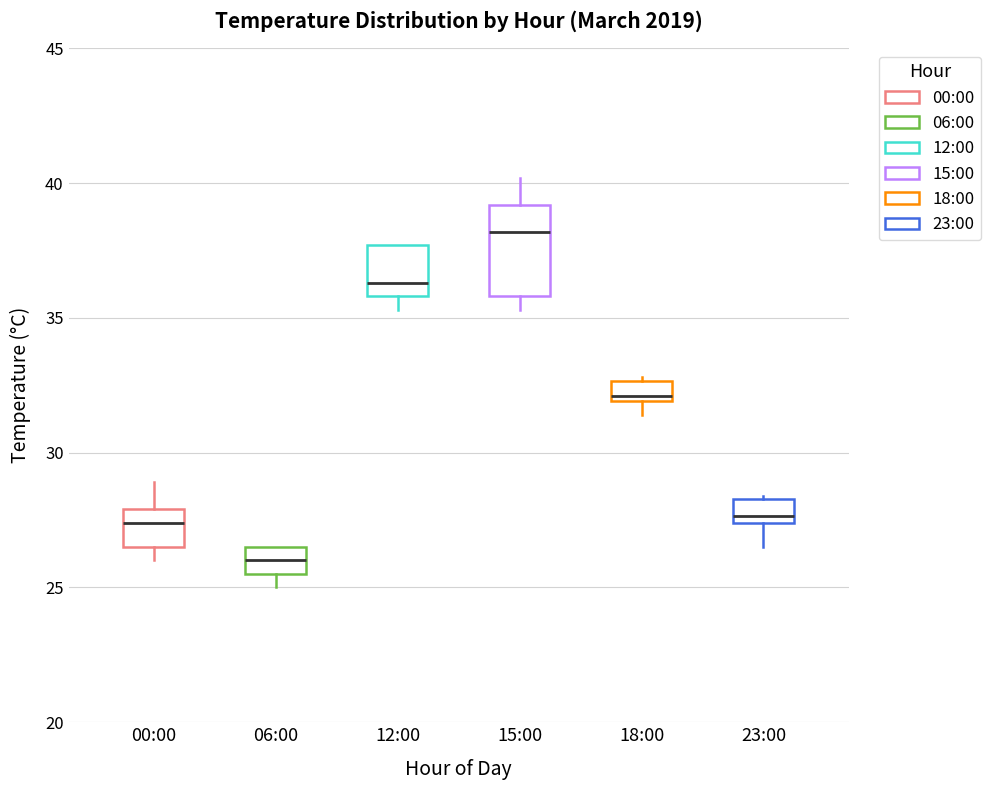

Comparing the boxes themselves (not the whiskers), which one is the tallest?

15:00